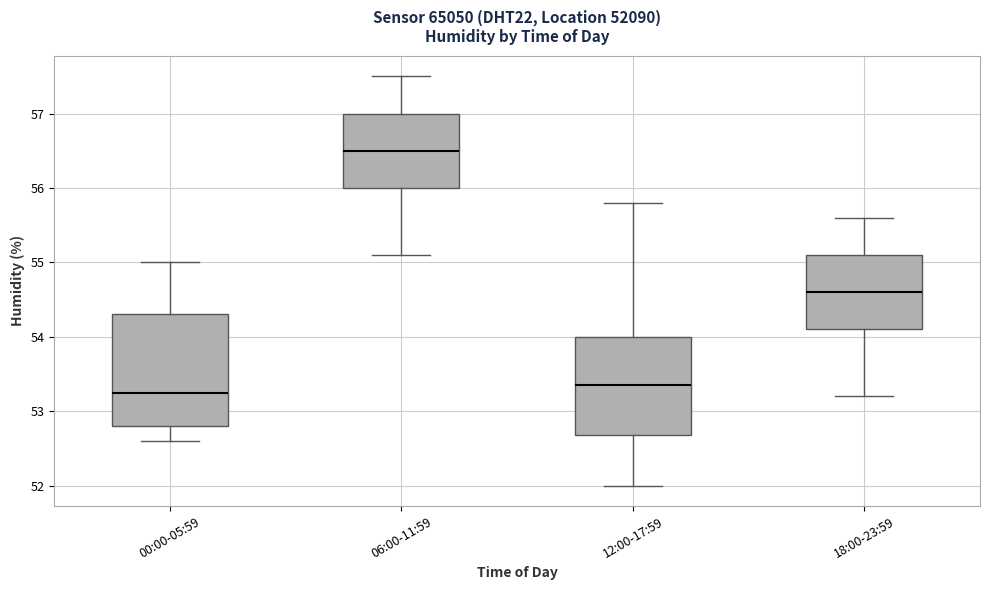

Reading left to right, read every box against the y-axis: the position of its median line, the range the box covers, and the ends of its whiskers. The values are not printed on the chart, so give them approximately, as read against the axis.

00:00-05:59: median 53.3, box 52.8 to 54.3, whiskers 52.6 to 55.0
06:00-11:59: median 56.5, box 56.0 to 57.0, whiskers 55.1 to 57.5
12:00-17:59: median 53.4, box 52.7 to 54.0, whiskers 52.0 to 55.8
18:00-23:59: median 54.6, box 54.1 to 55.1, whiskers 53.2 to 55.6